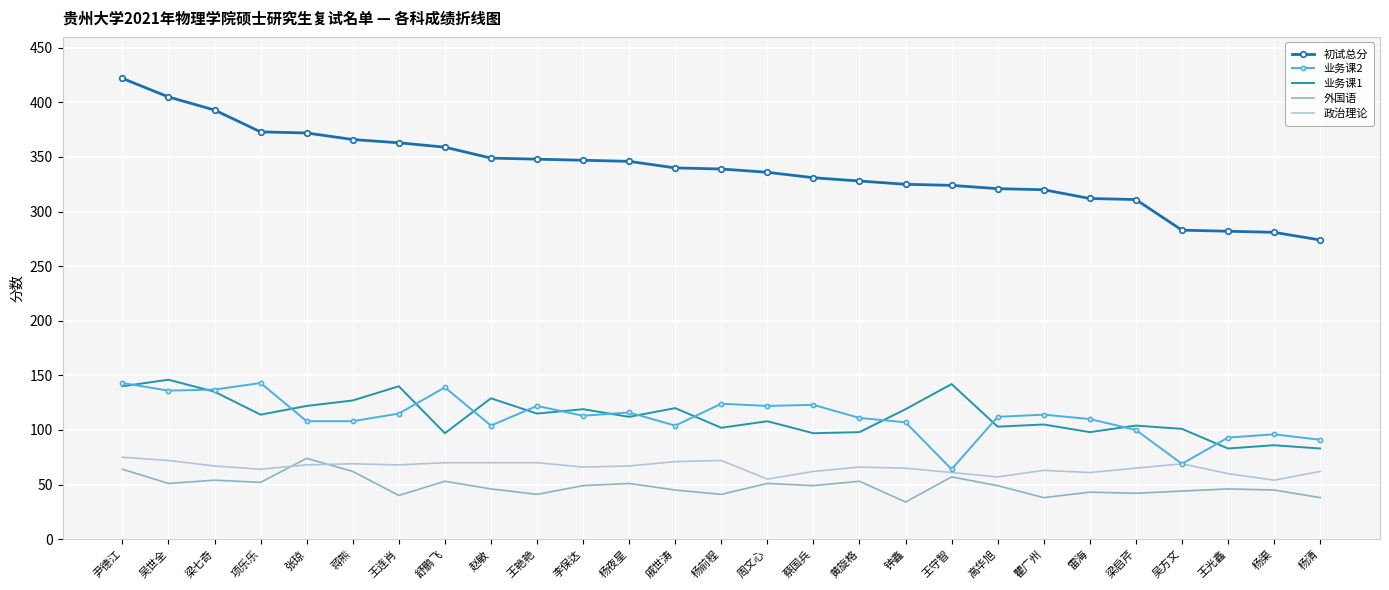

Where does the 业务课1 series first go above 112?

尹德江